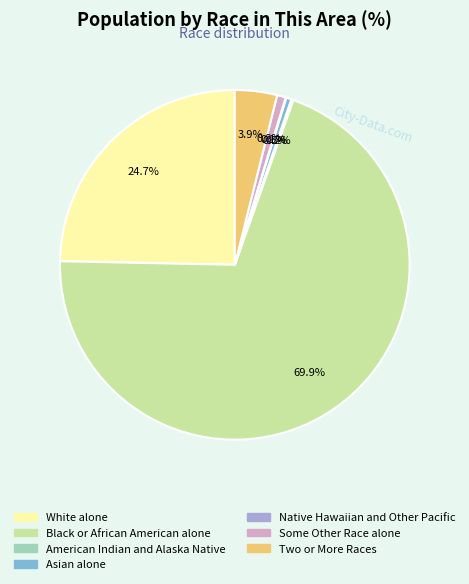

Approximately how many times larger is the value at White alone compared to Asian alone?

51.5